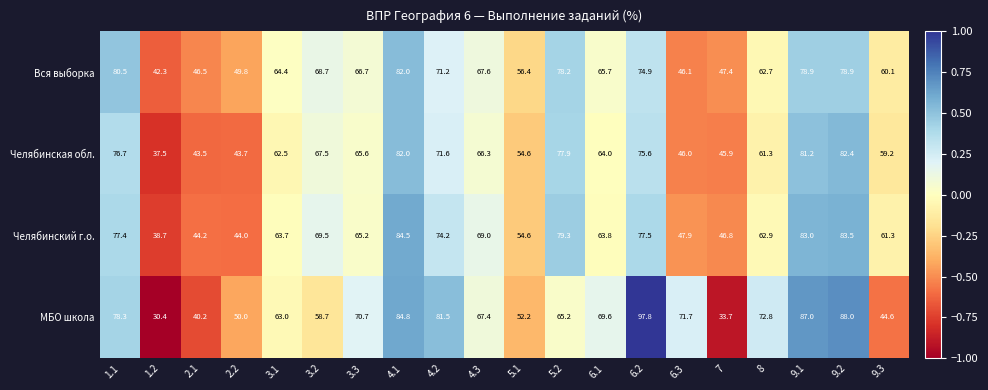

What is the spread (max minus min) of values at 8?

11.5